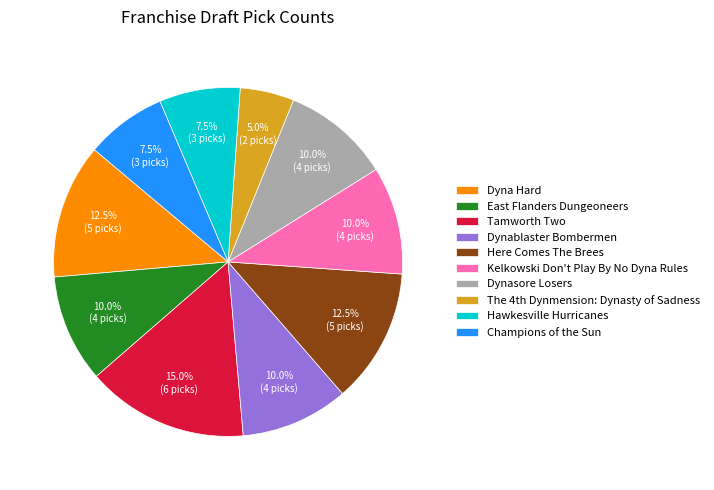

To the nearest percent, what is the difference between the largest and smallest slice percentages?

10%